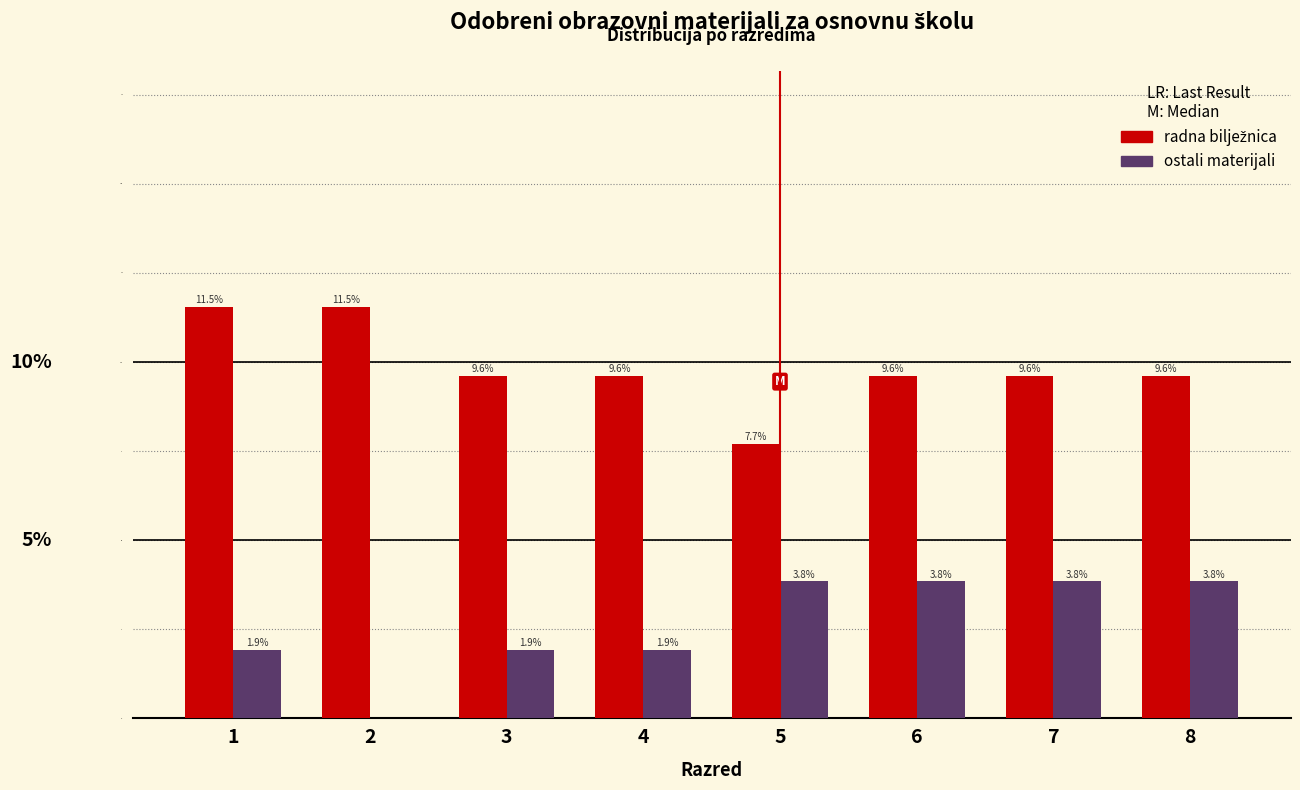

Which series changed the most between 3 and 6?

ostali materijali